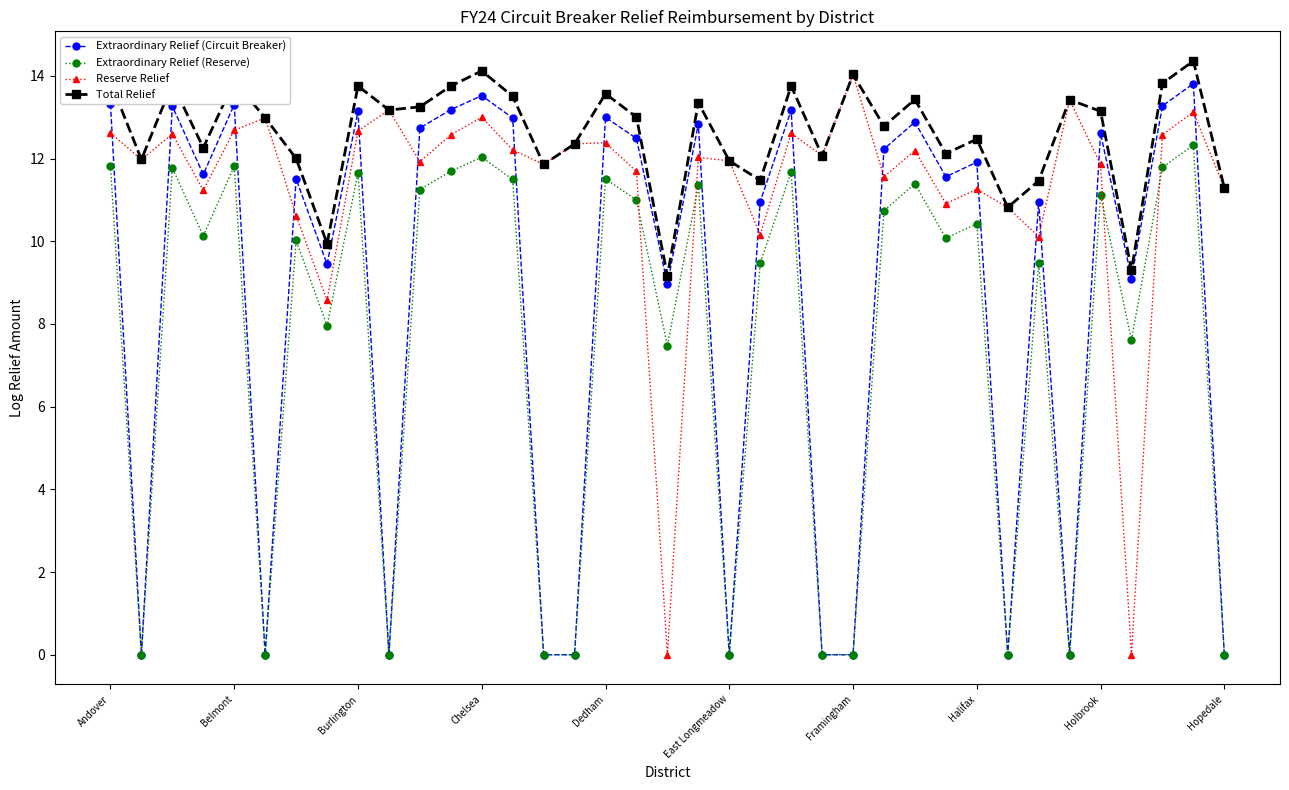

How many series are shown in this chart?

4